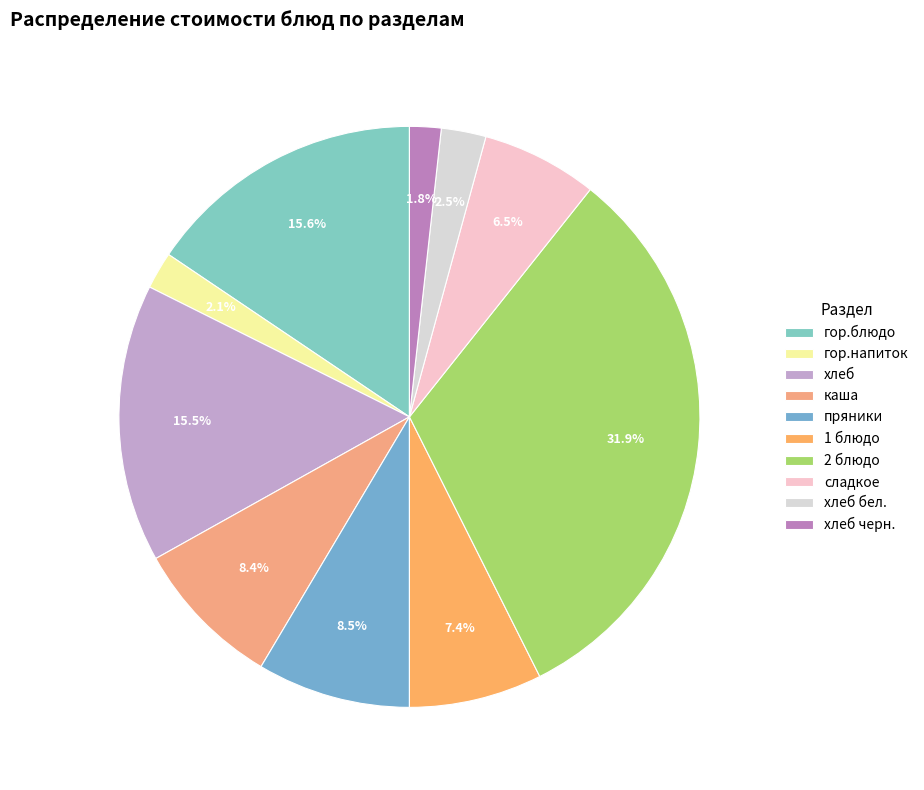

Is it true that каша is 2% of the pie?

False